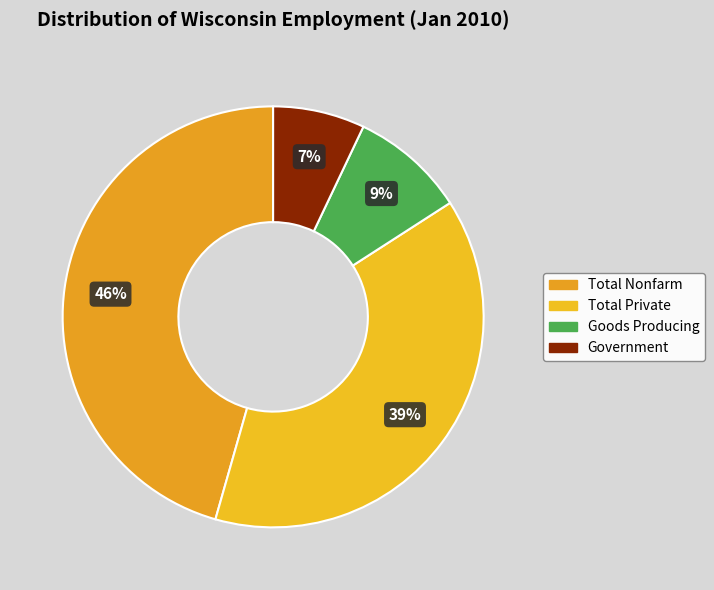

Which slice is the largest?

Total Nonfarm